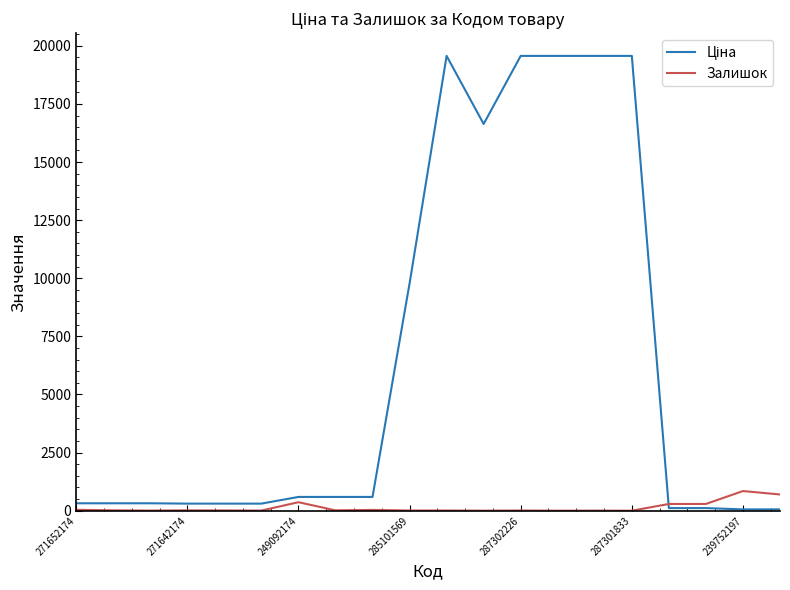

What is the maximum value shown in the chart?

19564.9